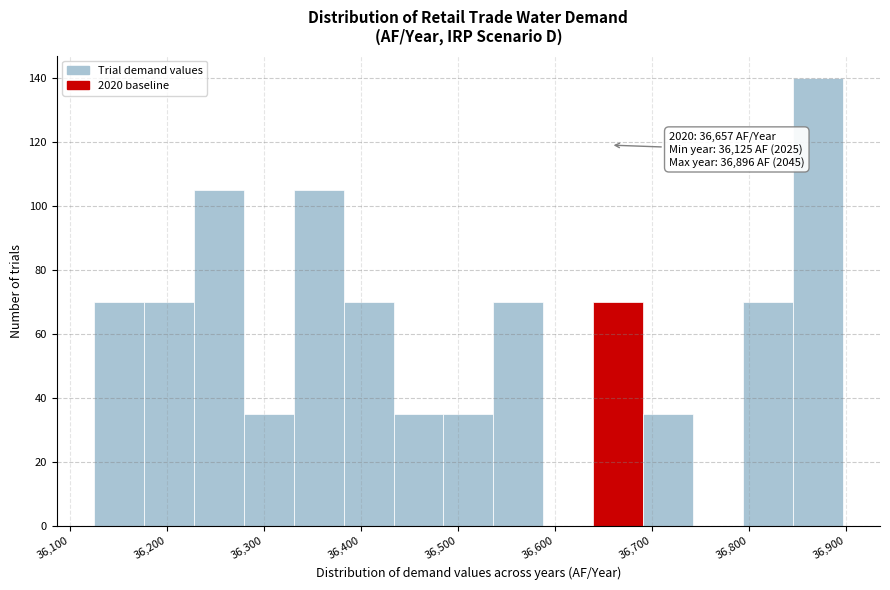

Which range on the x-axis has the tallest bar?

36840 to 36900